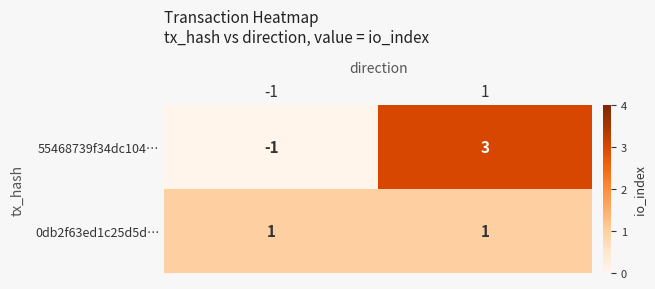

What is the spread (max minus min) of values at 1?

2